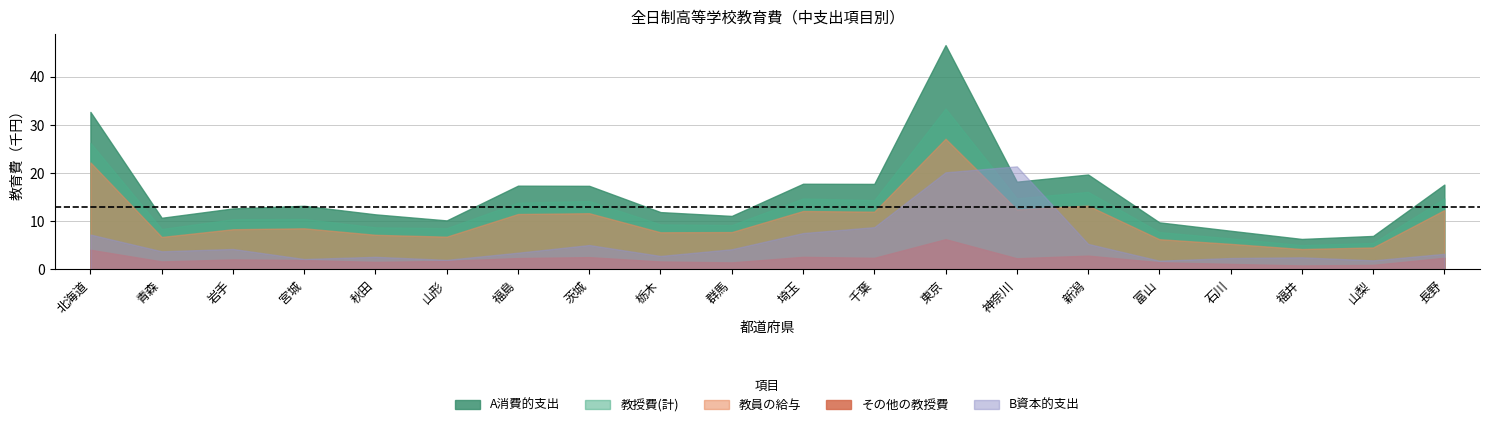

Reading right to left, extract all data points from this chart.

教授費(計): 長野=14729461	山梨=5492046	福井=5045300	石川=6445689	富山=7754281	新潟=16091648	神奈川=14763466	東京=33396663	千葉=14378719	埼玉=14728595	群馬=9200004	栃木=9349569	茨城=14205753	福島=13846294	山形=8565706	秋田=8738928	宮城=10467361	岩手=10408939	青森=8393465	北海道=26285691
A消費的支出: 長野=17602017	山梨=6942001	福井=6317226	石川=8018581	富山=9763146	新潟=19688282	神奈川=18204519	東京=46546815	千葉=17742349	埼玉=17774115	群馬=11096055	栃木=11892075	茨城=17339816	福島=17374926	山形=10166319	秋田=11423424	宮城=13196876	岩手=12654016	青森=10709699	北海道=32686572
教員の給与: 長野=12312173	山梨=4553844	福井=4226592	石川=5300556	富山=6266425	新潟=13230867	神奈川=12451125	東京=27120397	千葉=11976211	埼玉=12119667	群馬=7747284	栃木=7705679	茨城=11660963	福島=11495421	山形=6794496	秋田=7179989	宮城=8527834	岩手=8335346	青森=6737234	北海道=22202810
その他の教授費: 長野=2417288	山梨=938202	福井=818708	石川=1145133	富山=1487856	新潟=2860781	神奈川=2312341	東京=6276266	千葉=2402508	埼玉=2608928	群馬=1452720	栃木=1643890	茨城=2544790	福島=2350873	山形=1771210	秋田=1558939	宮城=1939527	岩手=2073593	青森=1656231	北海道=4082881
B資本的支出: 長野=3230049	山梨=1871638	福井=2502363	石川=2358041	富山=1804087	新潟=5293798	神奈川=21386523	東京=20150551	千葉=8765779	埼玉=7538628	群馬=4183613	栃木=2788115	茨城=5053986	福島=3464322	山形=1977749	秋田=2611189	宮城=2152281	岩手=4239803	青森=3754650	北海道=7230679